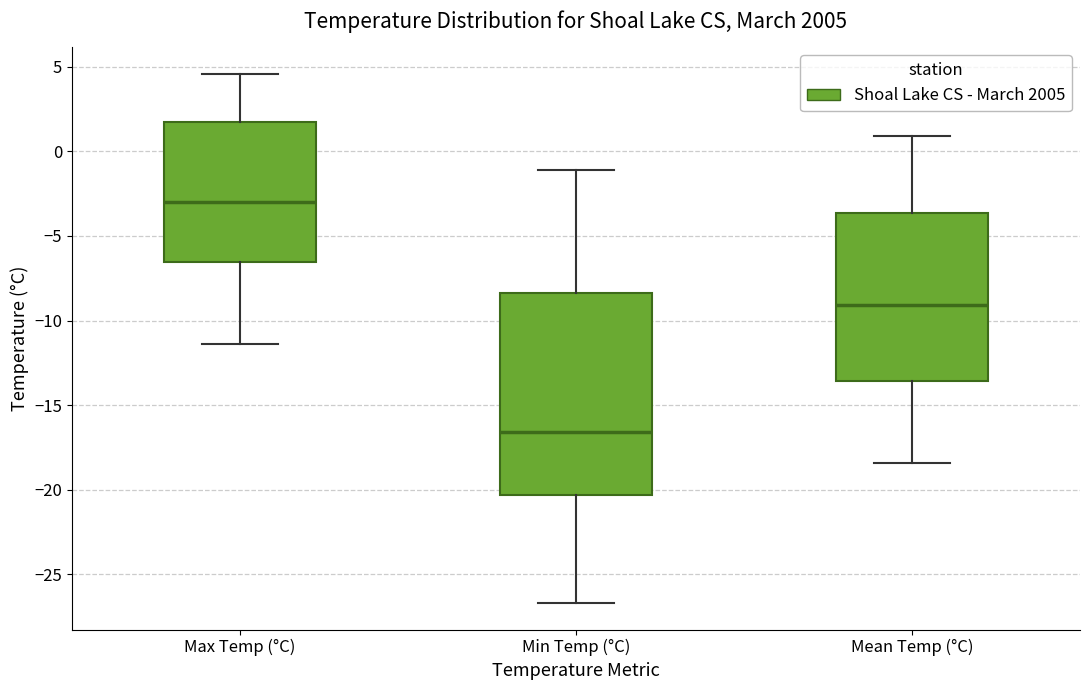

Reading left to right, read every box against the y-axis: the position of its median line, the range the box covers, and the ends of its whiskers. The values are not printed on the chart, so give them approximately, as read against the axis.

Max Temp (°C): median -3.0, box -6.5 to 2.0, whiskers -11.5 to 4.5
Min Temp (°C): median -16.5, box -20.5 to -8.5, whiskers -26.5 to -1.0
Mean Temp (°C): median -9.0, box -13.5 to -3.5, whiskers -18.5 to 1.0